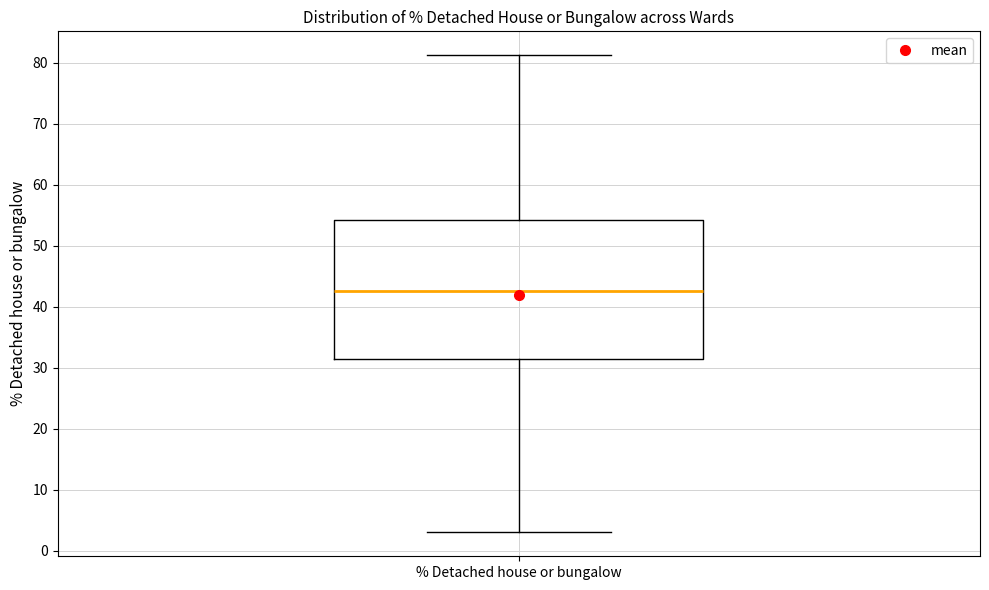

Read this box plot against the y-axis: the position of the median line, the range covered by the box, and the ends of both whiskers. The values are not printed on the chart, so give them approximately, as read against the axis.

median 43, box 31 to 54, whiskers 3 to 81